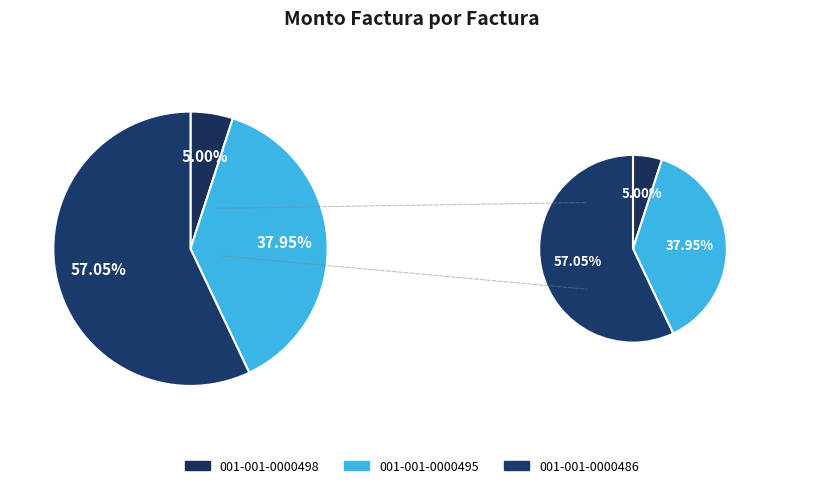

What portion of the pie excludes 001-001-0000498?

95.0%